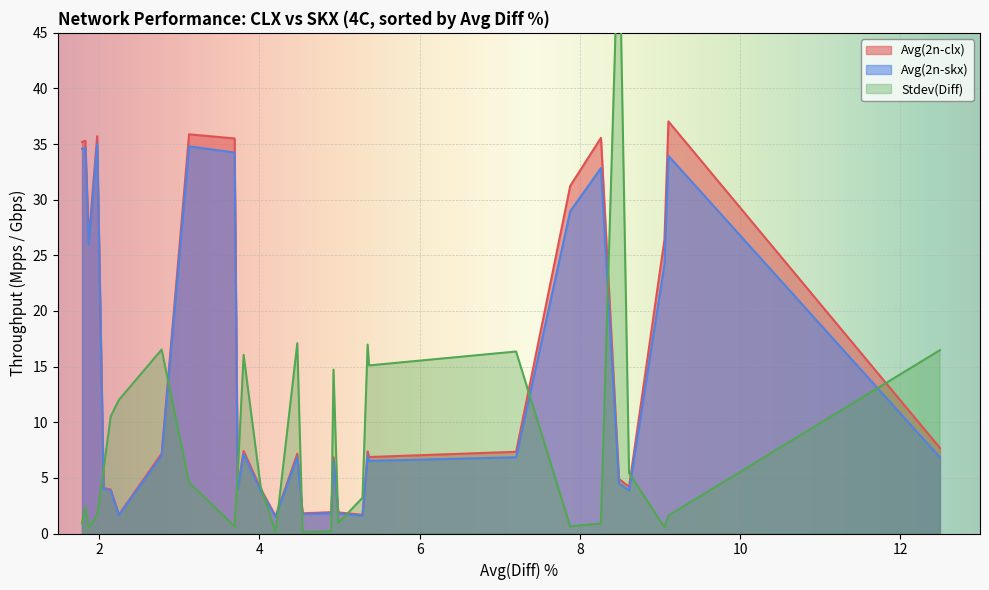

What is the highest value of the Avg(2n-skx) series?

35.0